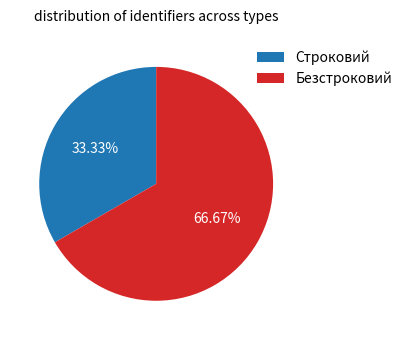

True or false: Безстроковий accounts for 67% of the total.

True